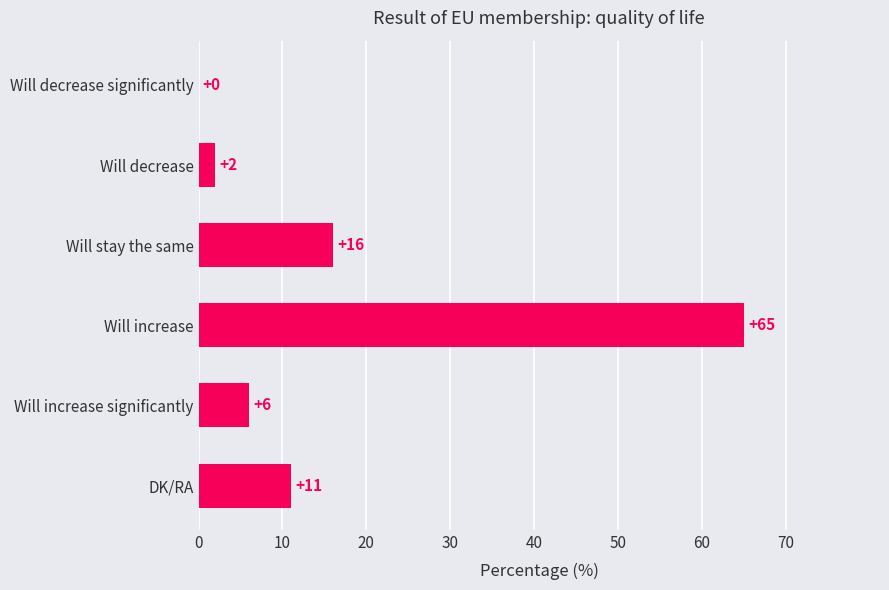

What is the sum of the values at Will increase significantly and Will decrease significantly?

6